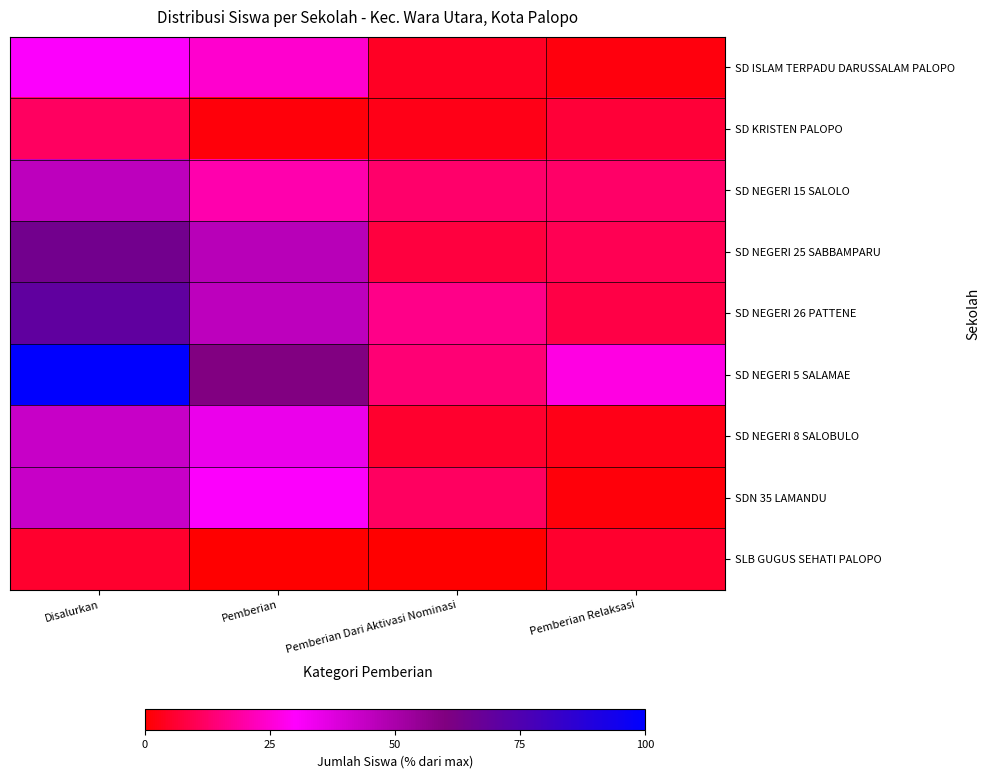

Reading left to right, extract all data points from this chart.

SD ISLAM TERPADU DARUSSALAM PALOPO: Disalurkan=30.6	Pemberian=24.5	Pemberian Dari Aktivasi Nominasi=4.4	Pemberian Relaksasi=1.7
SD KRISTEN PALOPO: Disalurkan=11.4	Pemberian=1.3	Pemberian Dari Aktivasi Nominasi=3.1	Pemberian Relaksasi=7.0
SD NEGERI 15 SALOLO: Disalurkan=45.4	Pemberian=20.5	Pemberian Dari Aktivasi Nominasi=12.7	Pemberian Relaksasi=12.2
SD NEGERI 25 SABBAMPARU: Disalurkan=64.2	Pemberian=46.7	Pemberian Dari Aktivasi Nominasi=7.4	Pemberian Relaksasi=10.0
SD NEGERI 26 PATTENE: Disalurkan=69.9	Pemberian=45.4	Pemberian Dari Aktivasi Nominasi=16.2	Pemberian Relaksasi=8.3
SD NEGERI 5 SALAMAE: Disalurkan=100.0	Pemberian=59.4	Pemberian Dari Aktivasi Nominasi=14.0	Pemberian Relaksasi=26.6
SD NEGERI 8 SALOBULO: Disalurkan=43.2	Pemberian=34.5	Pemberian Dari Aktivasi Nominasi=5.7	Pemberian Relaksasi=3.1
SDN 35 LAMANDU: Disalurkan=43.2	Pemberian=30.6	Pemberian Dari Aktivasi Nominasi=11.4	Pemberian Relaksasi=1.3
SLB GUGUS SEHATI PALOPO: Disalurkan=5.7	Pemberian=0.0	Pemberian Dari Aktivasi Nominasi=0.0	Pemberian Relaksasi=5.7